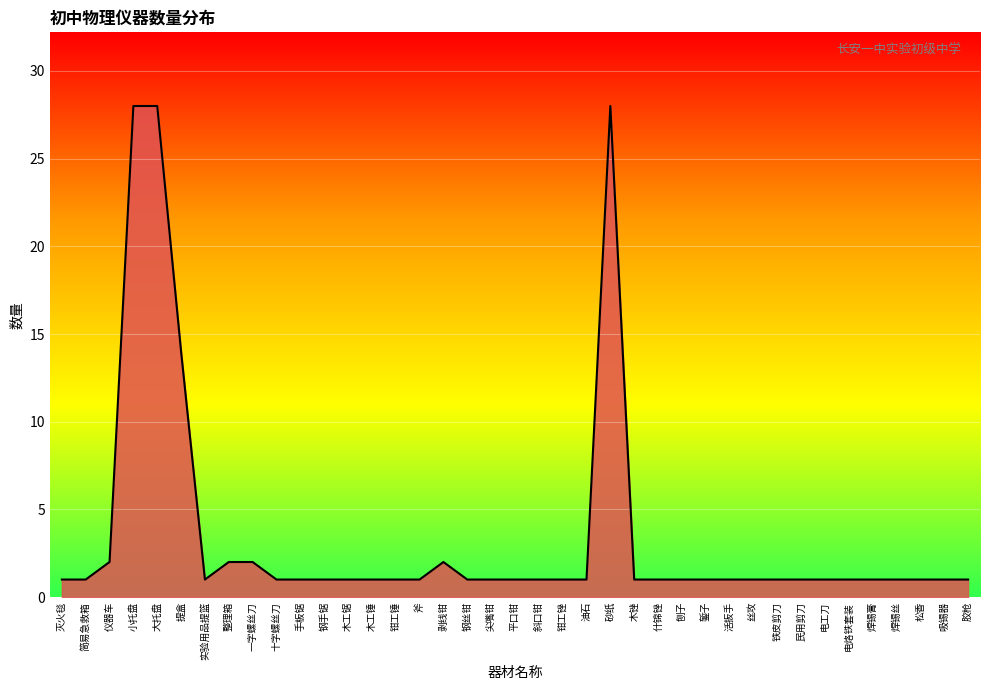

What position from the right is 尖嘴钳?

21